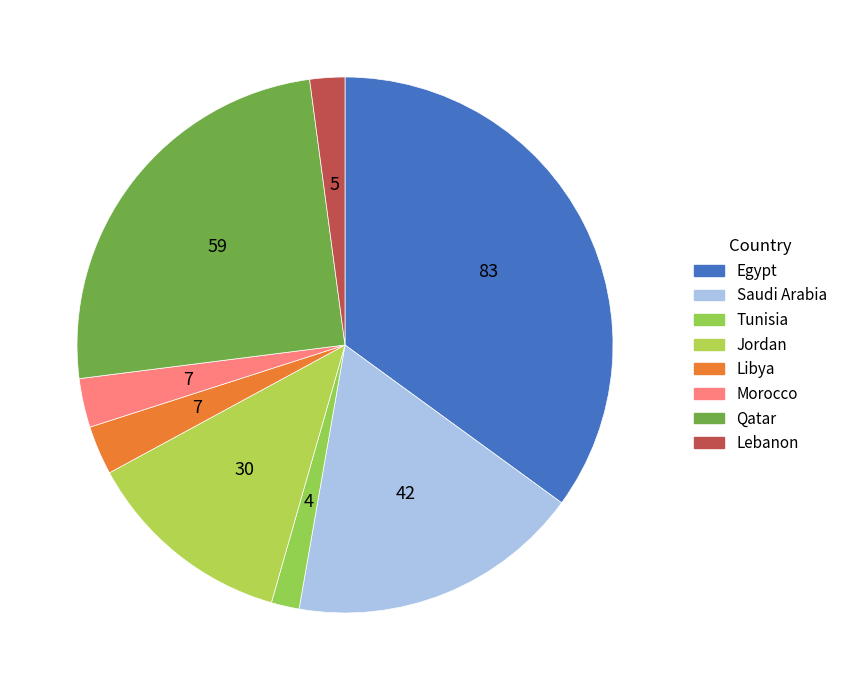

Which has a higher value, Libya or Saudi Arabia?

Saudi Arabia